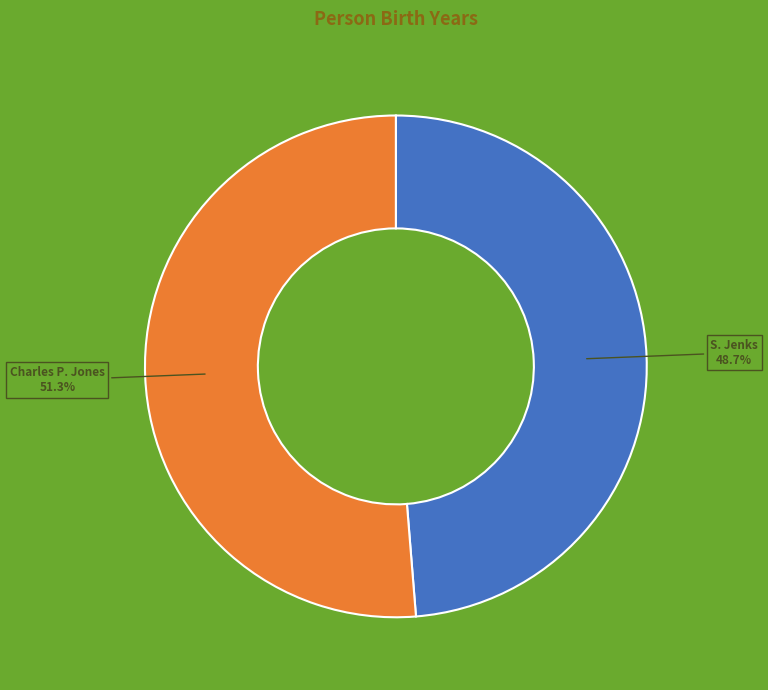

The S. Jenks slice represents 49% of the pie. True or false?

True